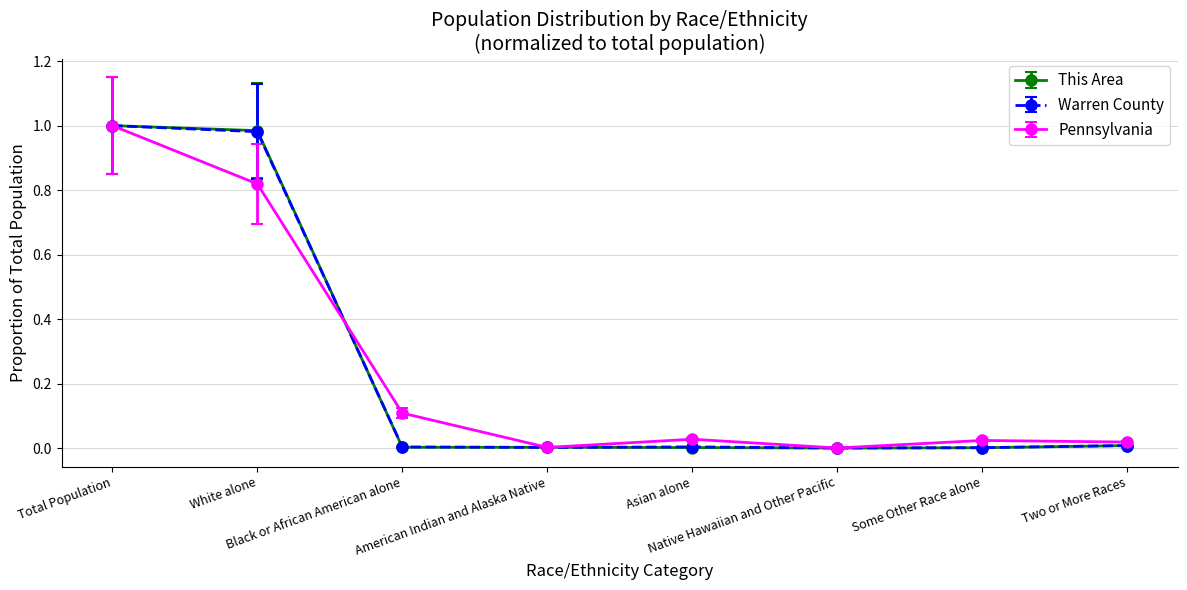

True or false: Pennsylvania has a value of 0.2 at Black or African American alone.

False